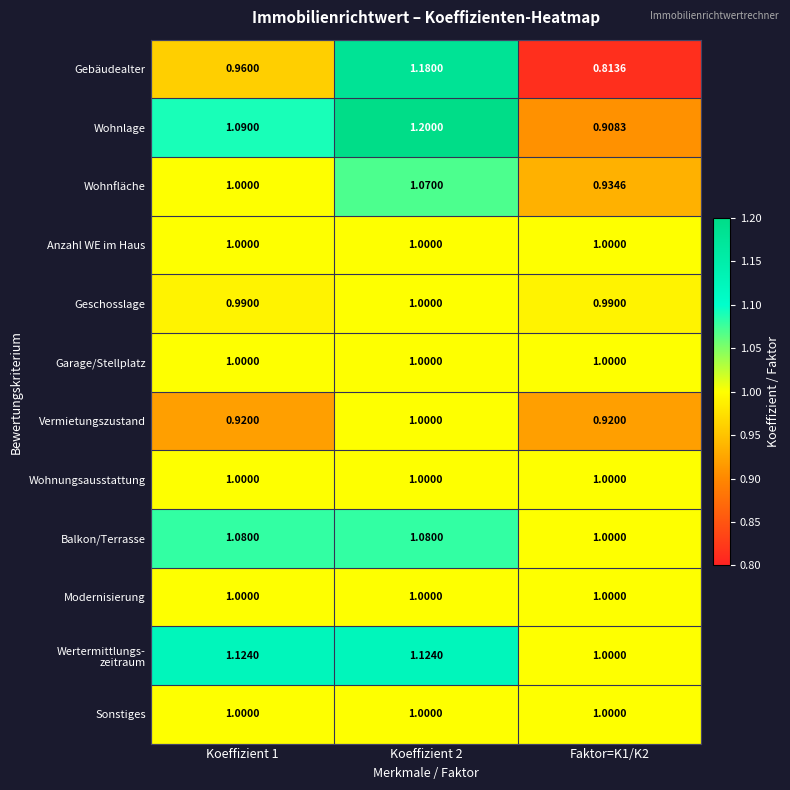

Between Koeffizient 2 and Faktor=K1/K2, which series saw the biggest shift?

Gebäudealter